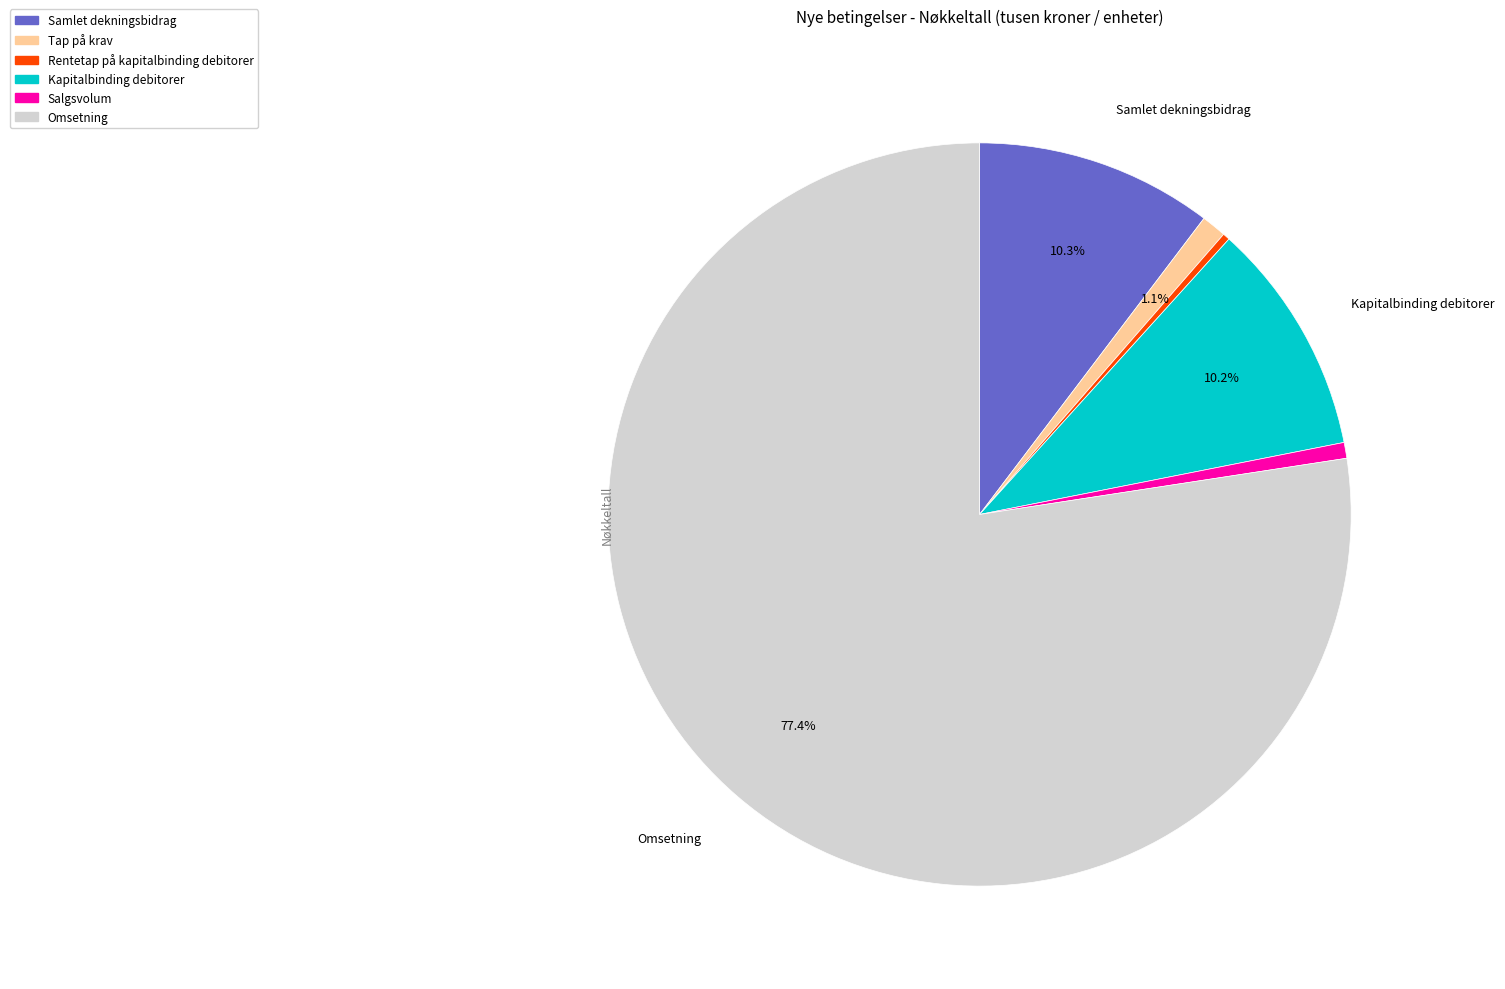

Is the sum of Samlet dekningsbidrag and Rentetap på kapitalbinding debitorer greater than half?

No